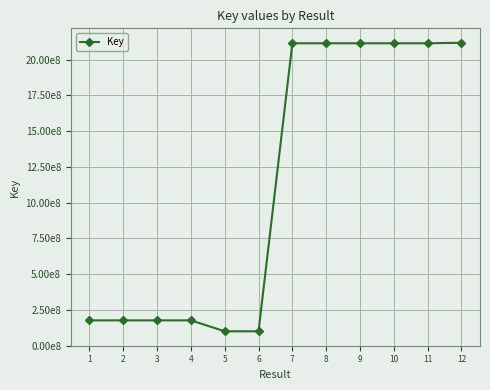

Does the chart have visible grid lines?

Yes